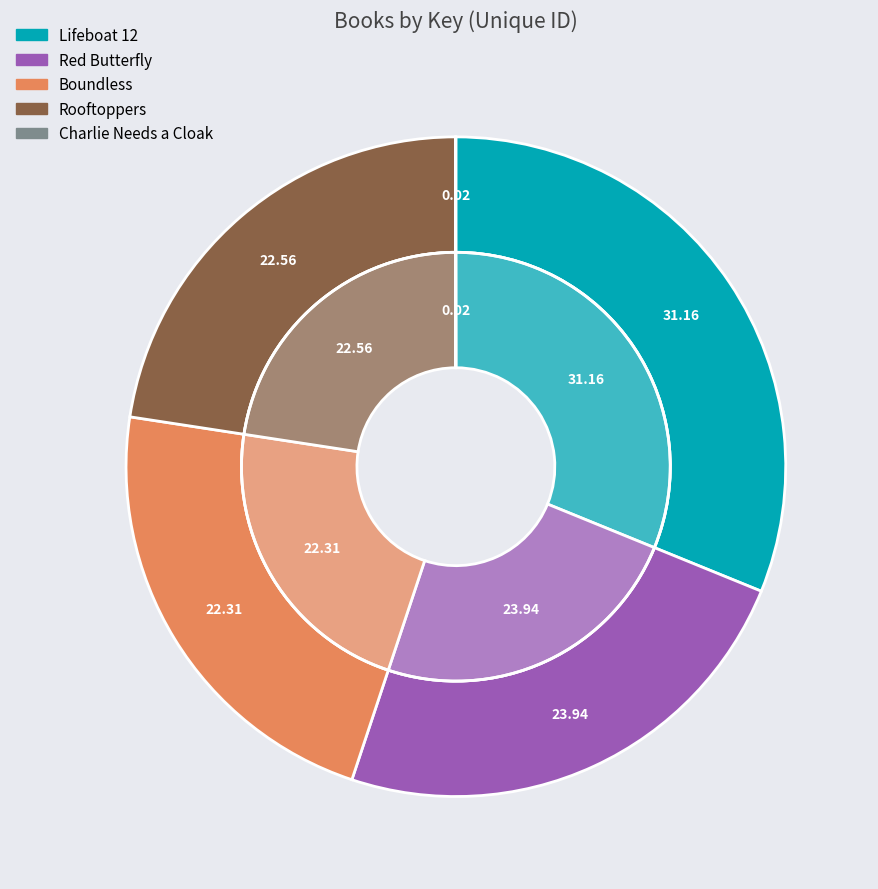

To the nearest percent, what percentage of the pie is Red Butterfly?

24%